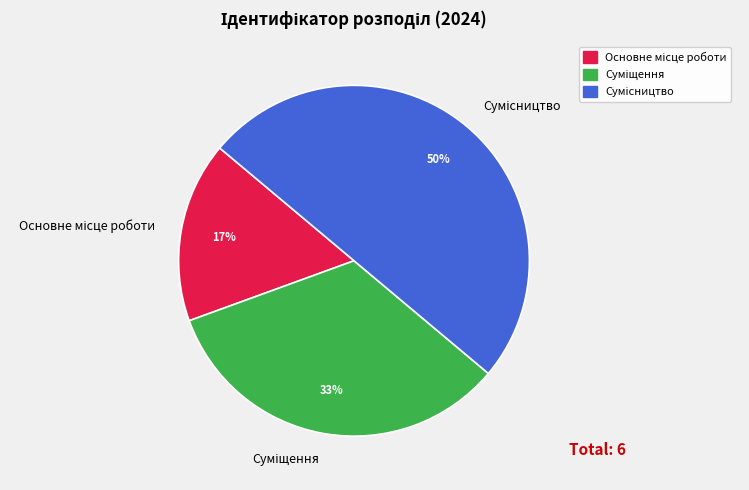

To the nearest percent, what is the average slice percentage?

33%